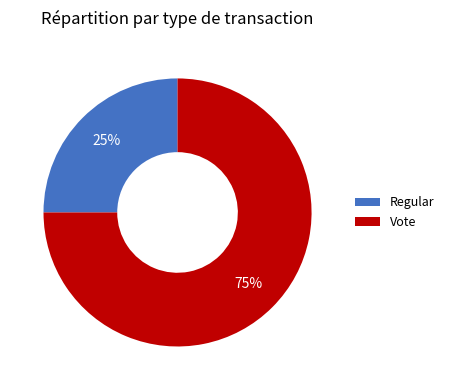

Is the sum of Vote and Regular greater than half?

Yes